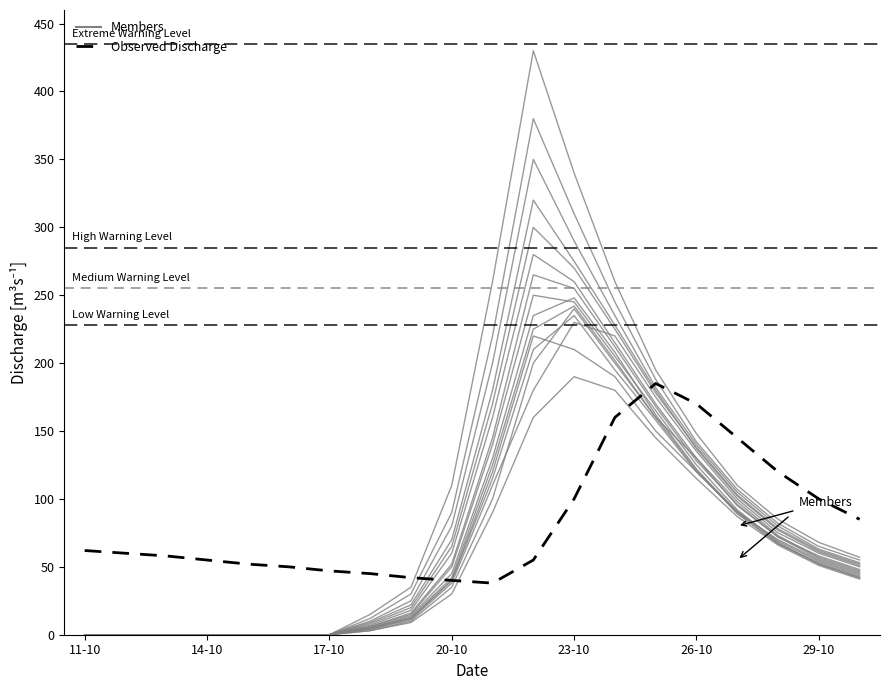

At which label does Observed Discharge first exceed 60?

11-10